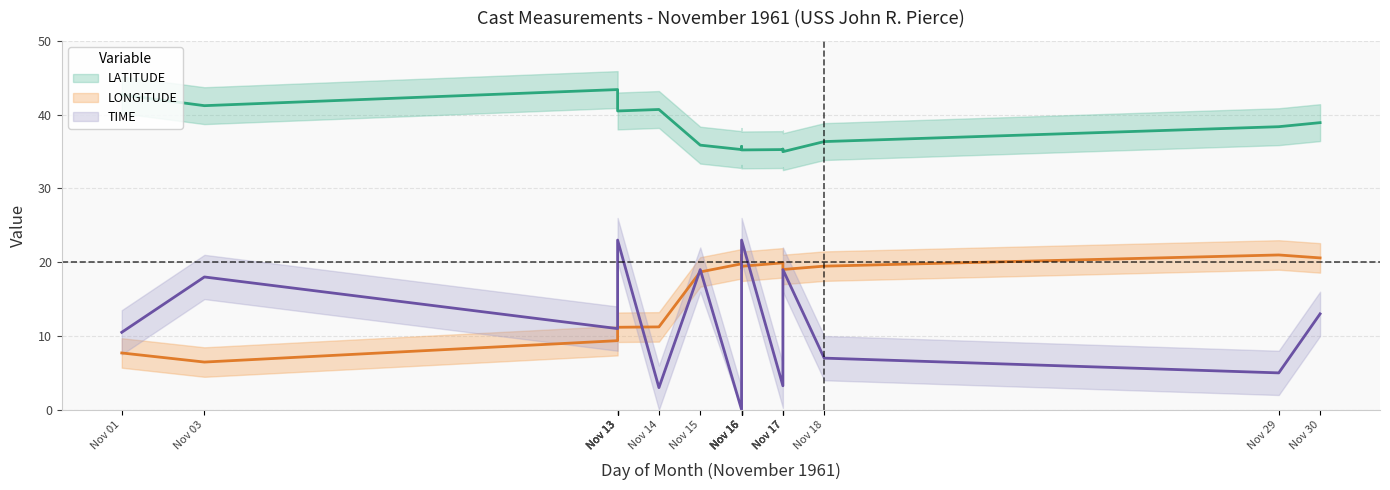

True or false: LATITUDE has a value of 9.8 at Nov 16.

False